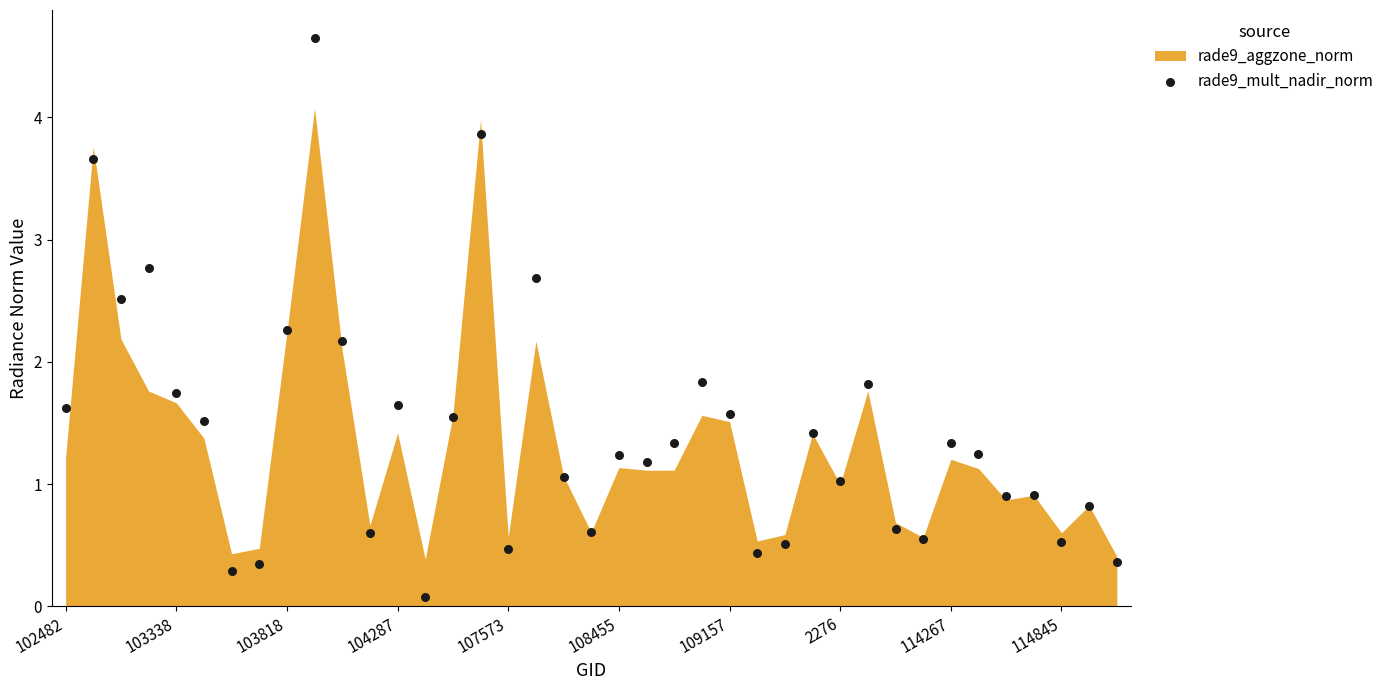

How many points are shown in the scatter plot?

39